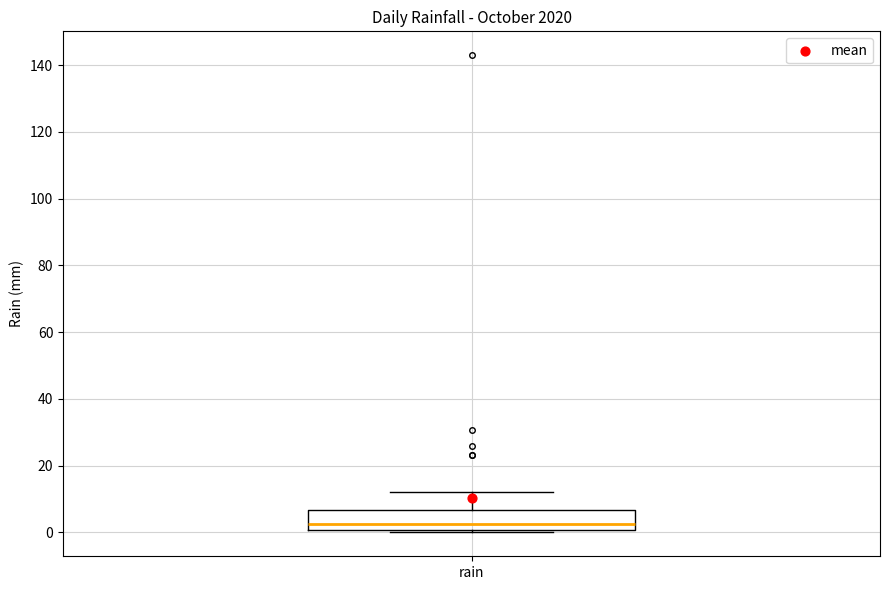

Where does the upper whisker of the box for rain end on the y-axis? The values are not printed on the chart, so give them approximately, as read against the axis.

12